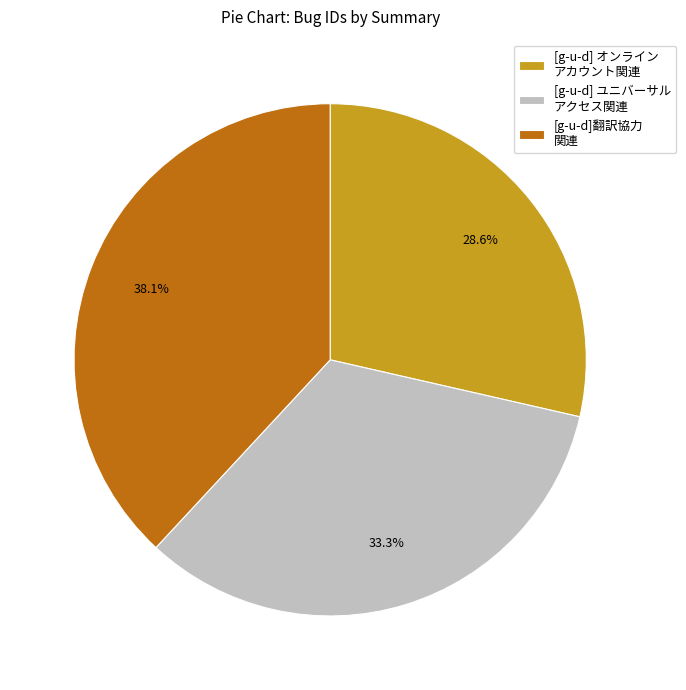

To the nearest percent, what is the difference between the largest and smallest slice percentages?

10%